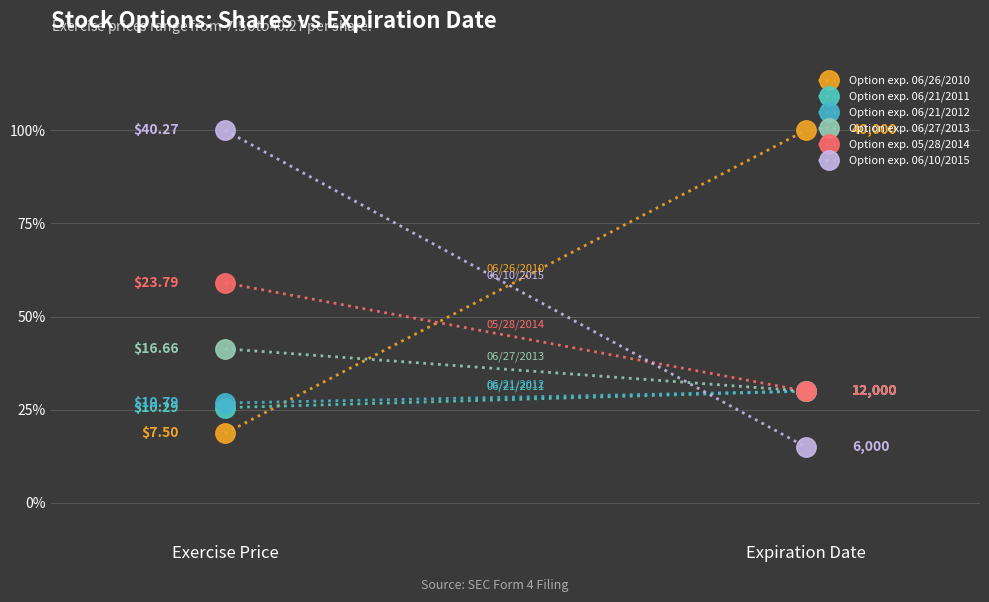

What is the sum of all Option exp. 06/26/2010 values?

118.6